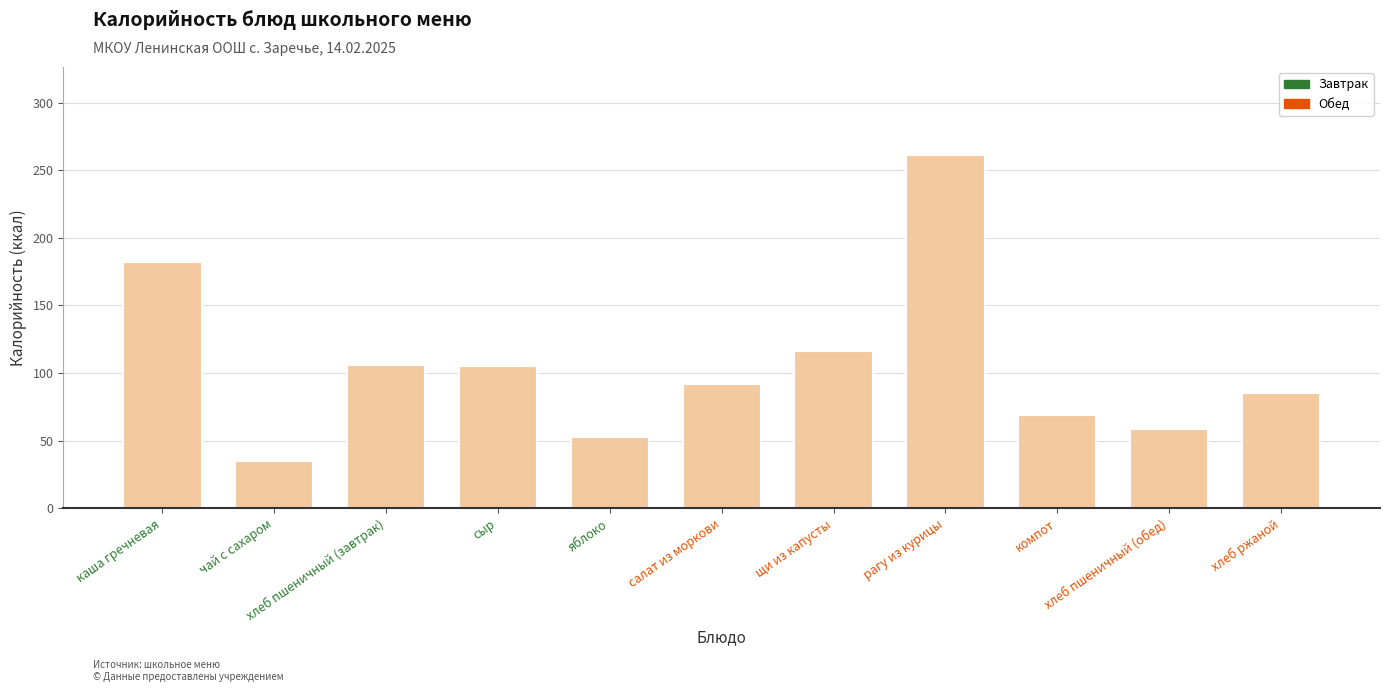

What is the value of the 11th bar from the left?

85